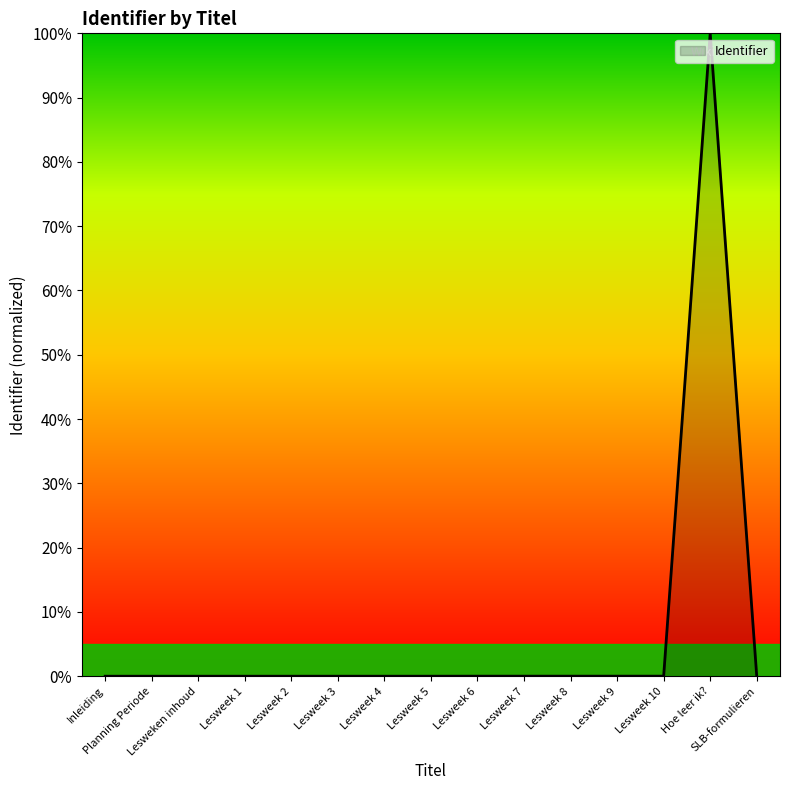

How many interior local peaks (higher than both neighbors) does the data have?

1